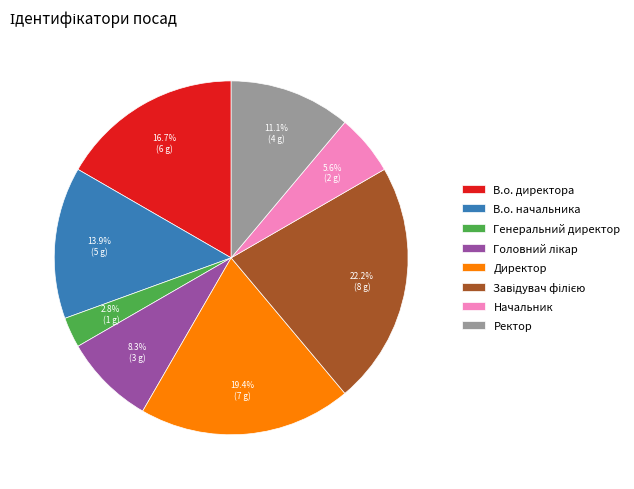

What is the smallest slice in the pie chart?

Генеральний директор